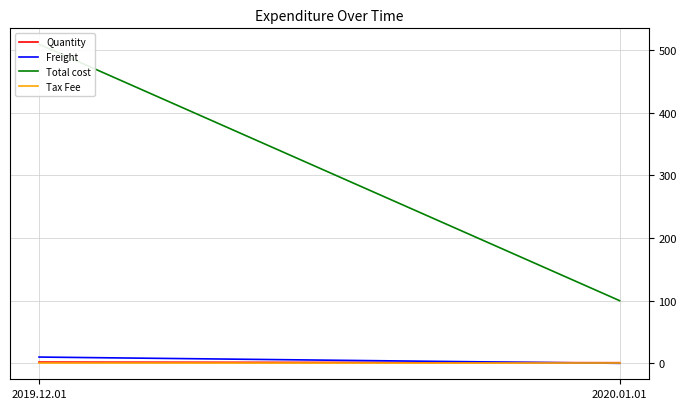

List the series in order of their peak value, lowest first.

Tax Fee, Quantity, Freight, Total cost